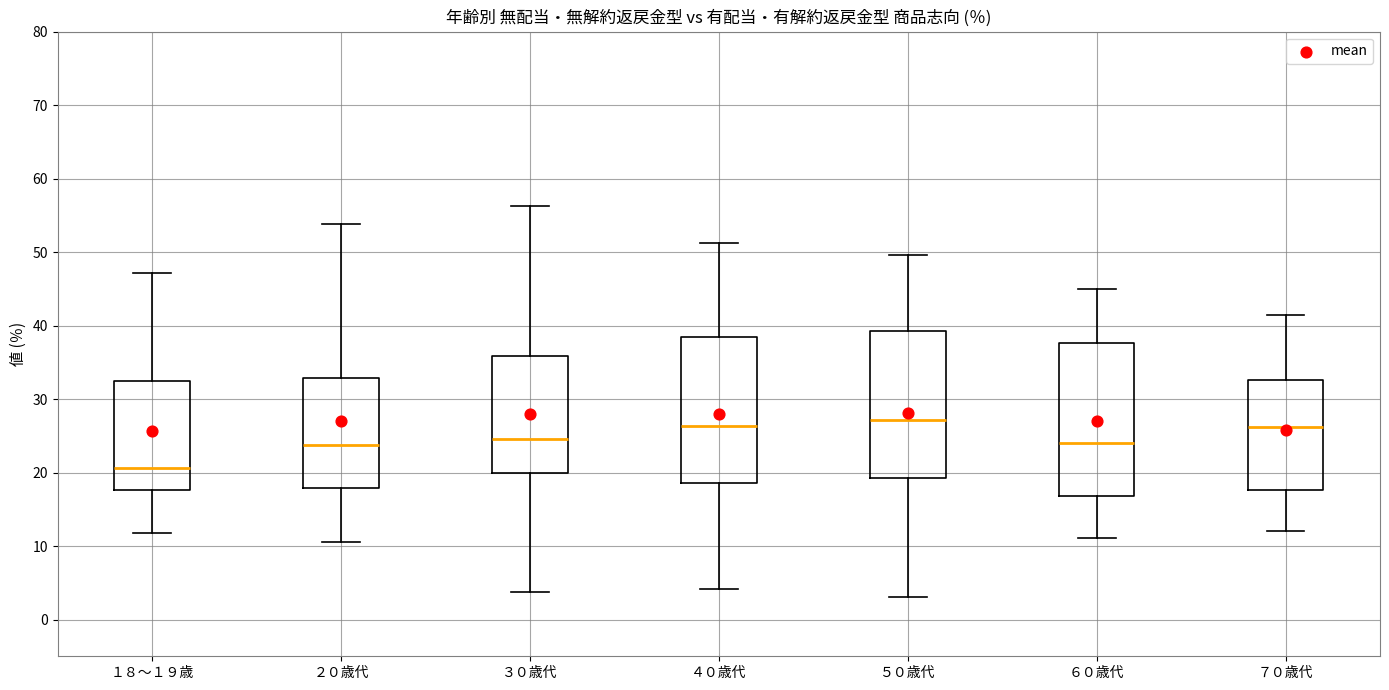

Reading left to right, read every box against the y-axis: the position of its median line, the range the box covers, and the ends of its whiskers. The values are not printed on the chart, so give them approximately, as read against the axis.

１８～１９歳: median 21, box 18 to 32, whiskers 12 to 47
２０歳代: median 24, box 18 to 33, whiskers 11 to 54
３０歳代: median 25, box 20 to 36, whiskers 4 to 56
４０歳代: median 26, box 19 to 39, whiskers 4 to 51
５０歳代: median 27, box 19 to 39, whiskers 3 to 50
６０歳代: median 24, box 17 to 38, whiskers 11 to 45
７０歳代: median 26, box 18 to 33, whiskers 12 to 41